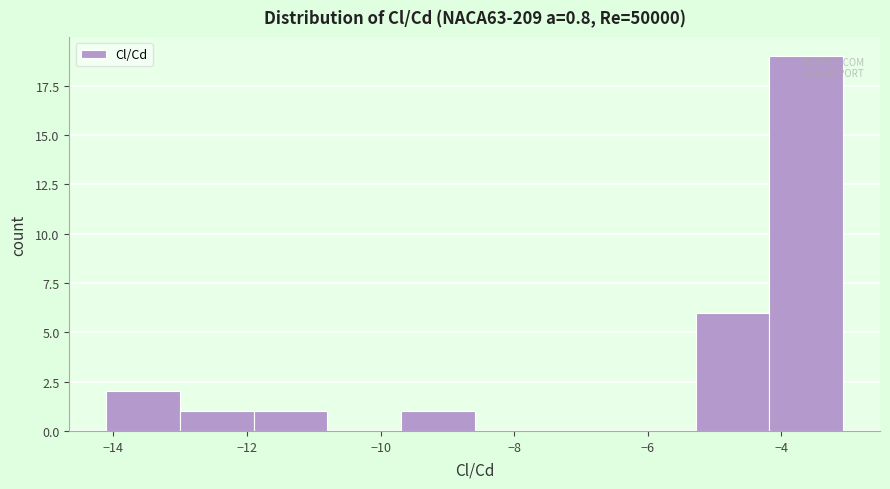

Over which range of the x-axis is the bar tallest?

-4.2 to -3.0